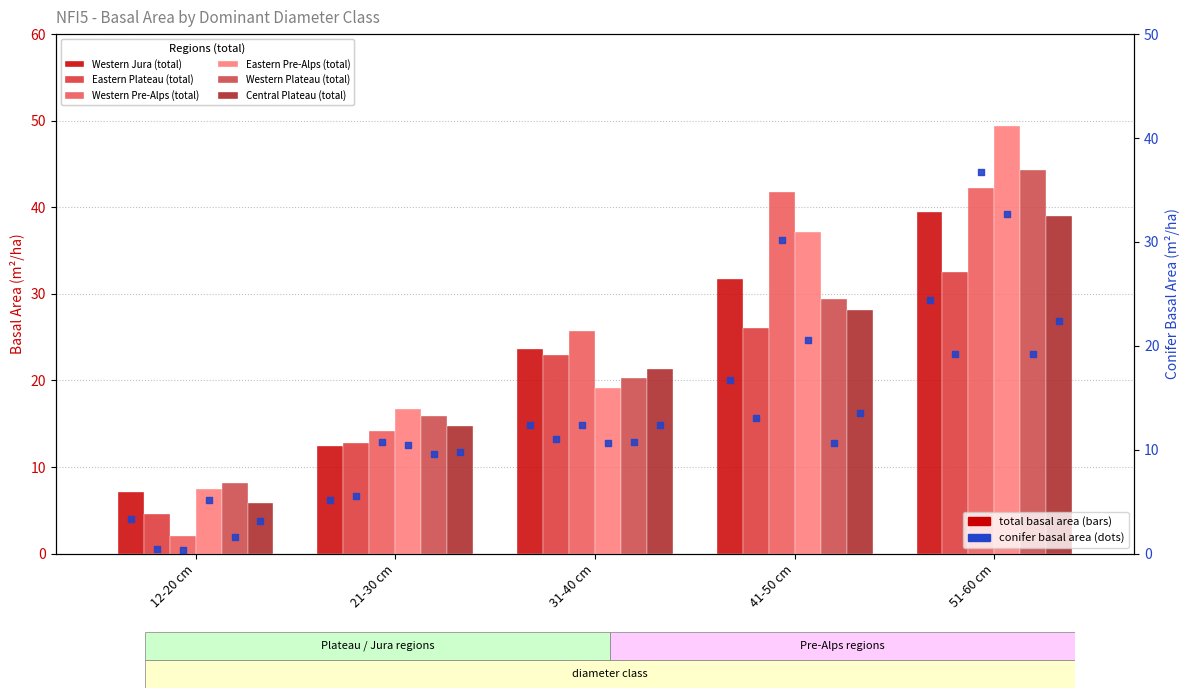

What is the total value across all series at 51-60 cm?

246.8